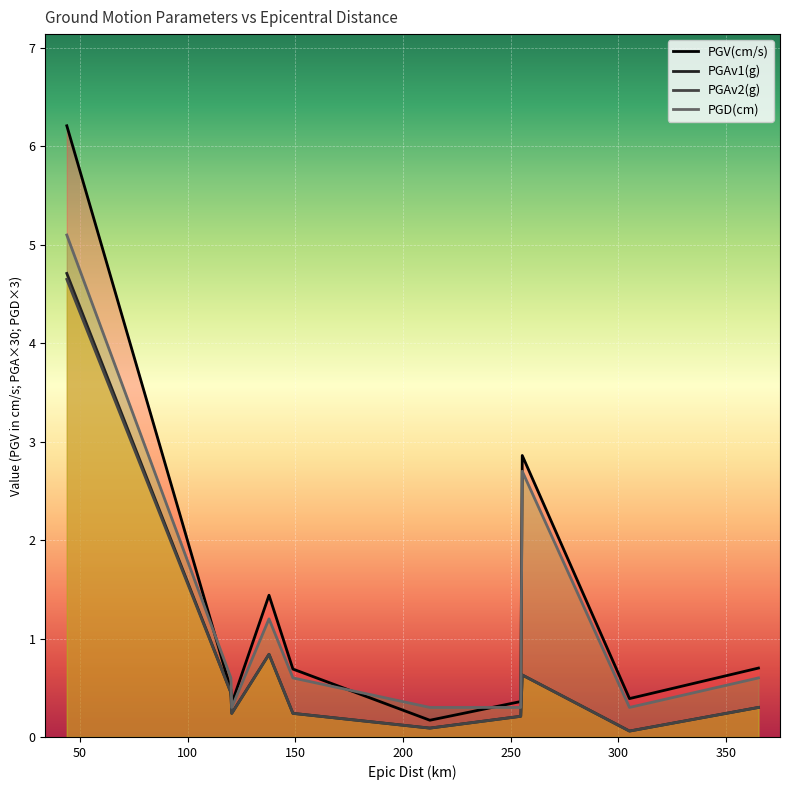

At which category does PGAv1(g) reach its first local valley?

120.5